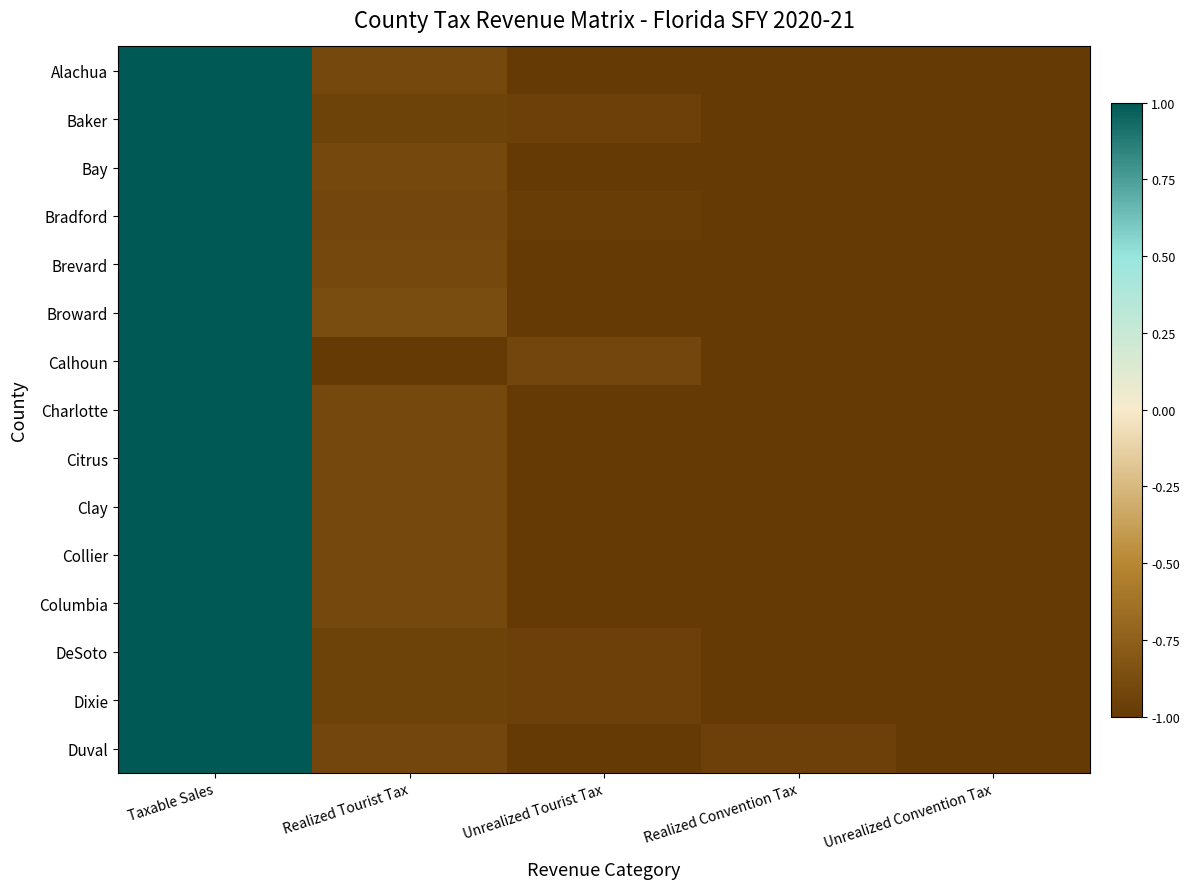

At which category is the sum across all series the highest?

Taxable Sales